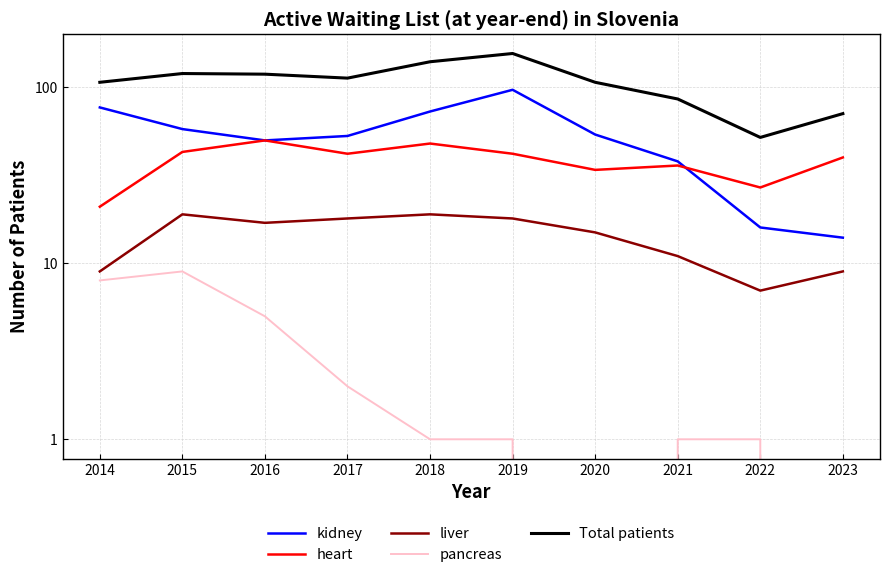

How many lines are shown in the chart?

5